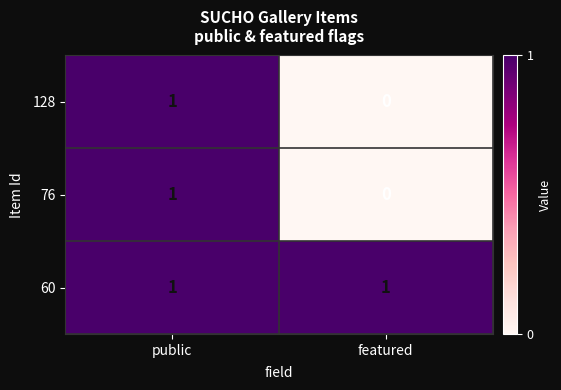

List the labels in order of 128 value, smallest first.

featured, public